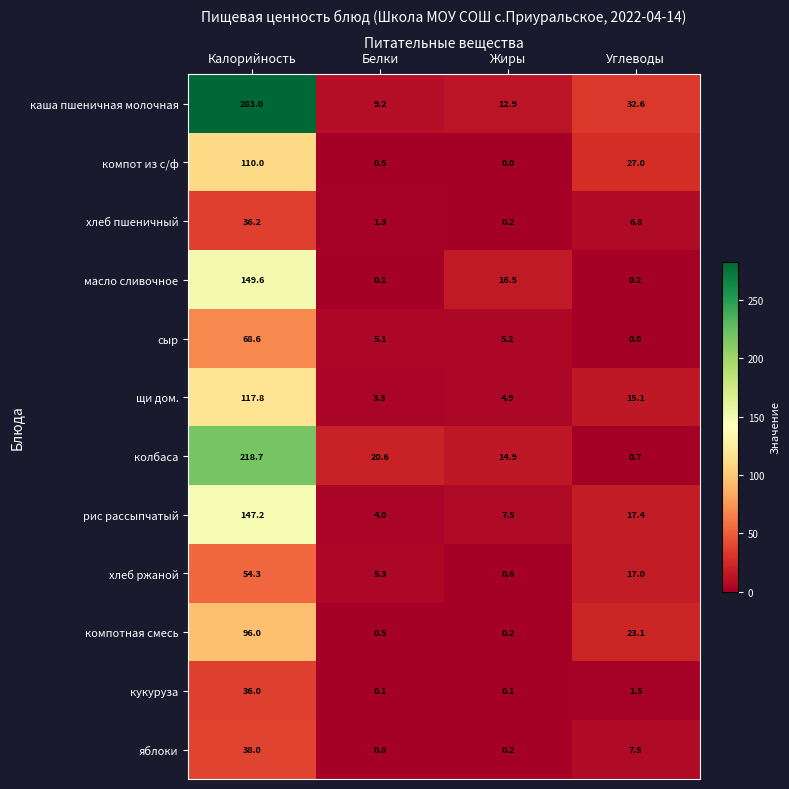

At which label is кукуруза closest to 18?

Углеводы